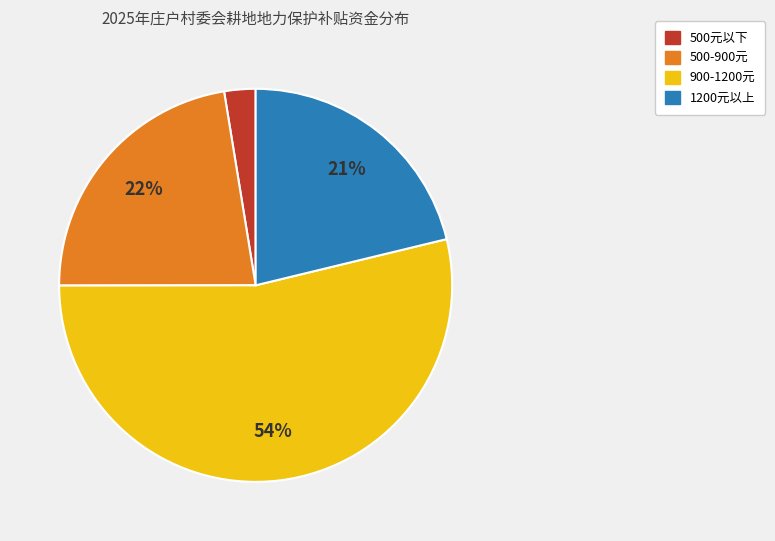

To the nearest percent, what is the average slice percentage?

25%